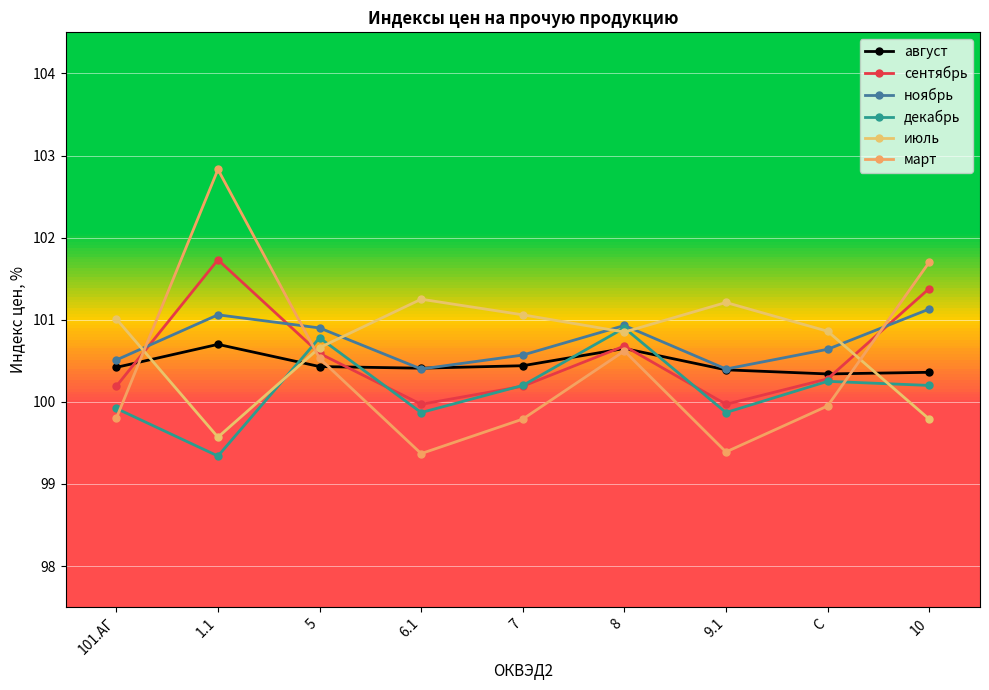

List the series in order of their peak value, highest first.

март, сентябрь, июль, ноябрь, декабрь, август